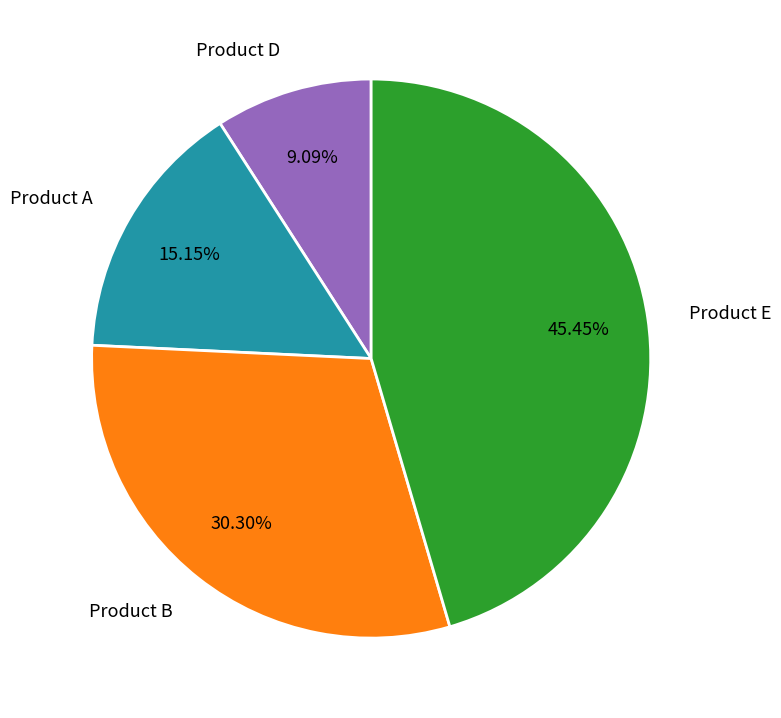

Is it true that Product B is 16% of the pie?

False